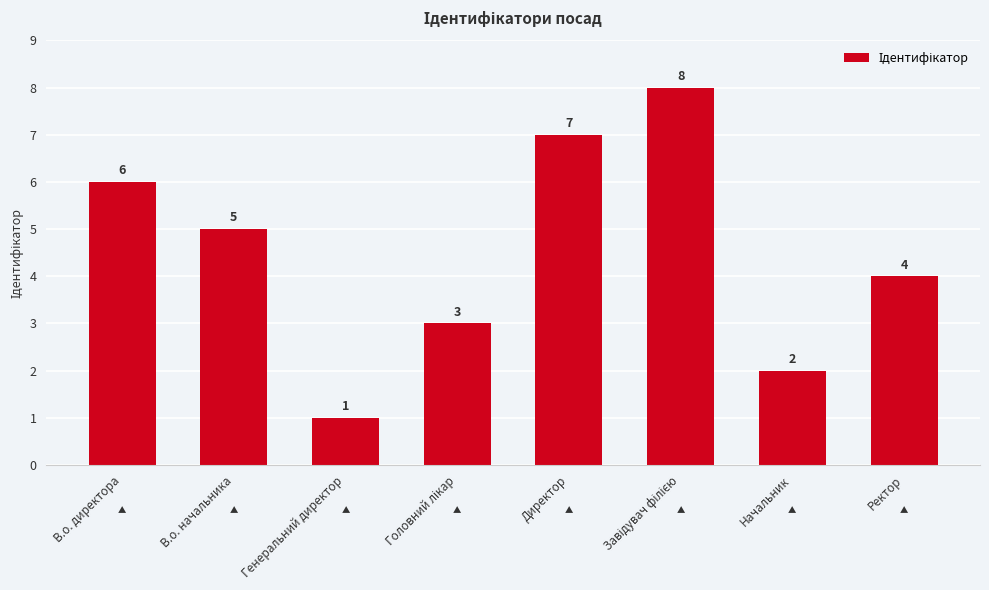

Which has a higher value, Директор or Ректор?

Директор